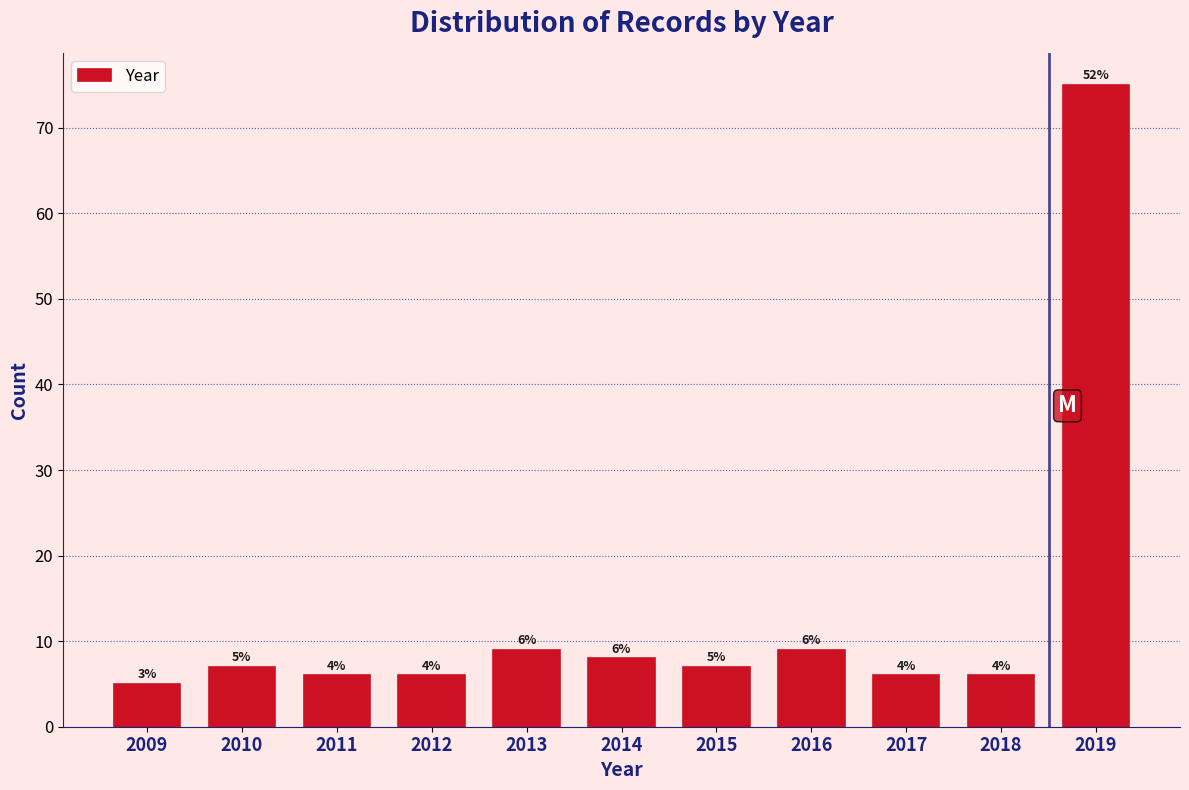

How many bars are there in total?

11